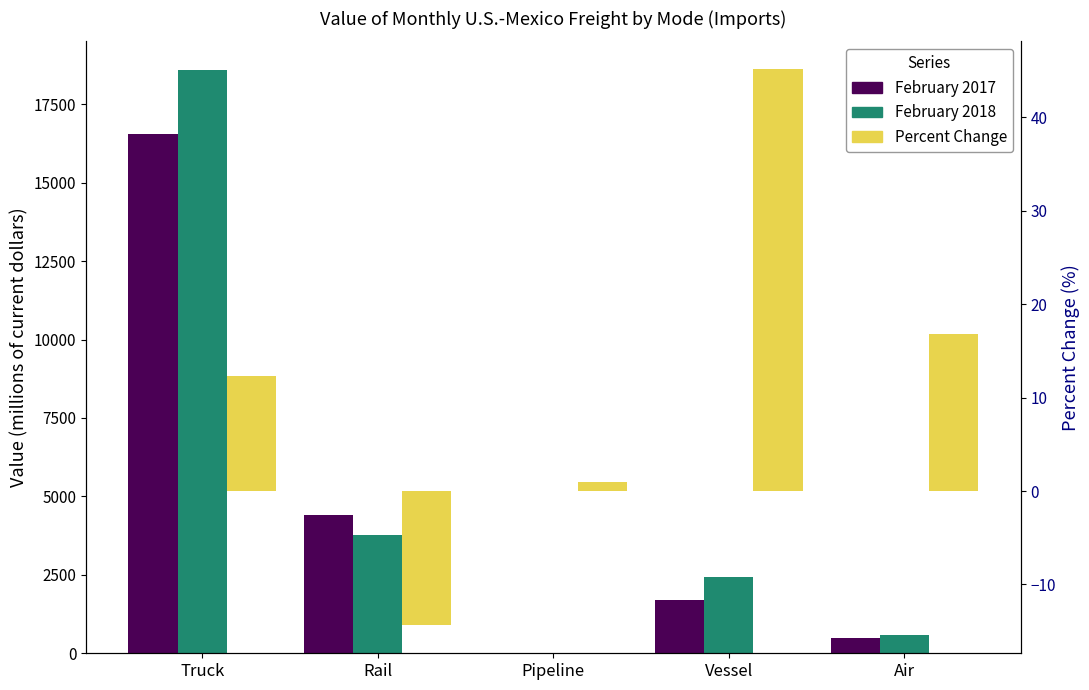

Is it true that Percent Change equals -23.4 at Rail?

False